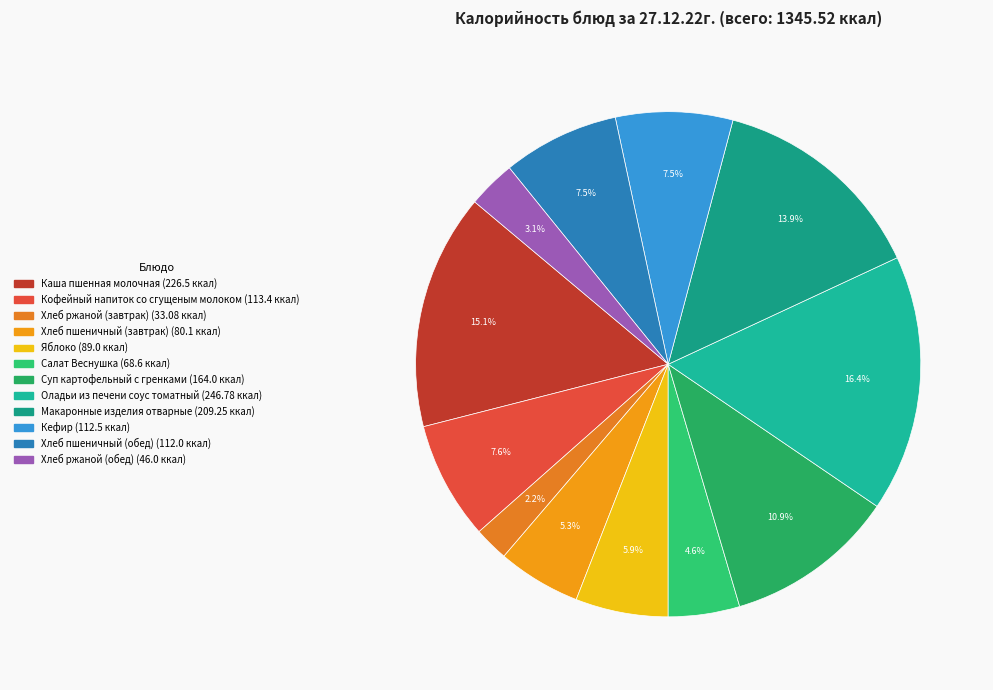

True or false: Оладьи из печени соус томатный accounts for 16% of the total.

True